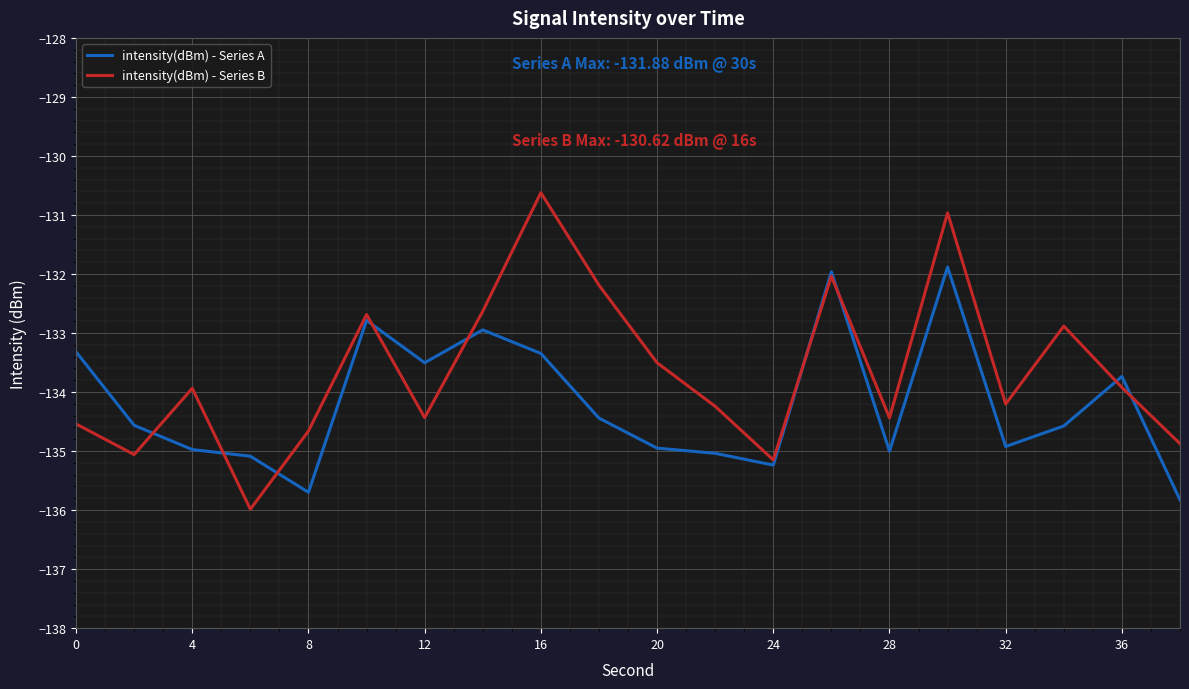

What is the difference between the second highest and minimum values in the intensity(dBm) - Series B series?

5.0